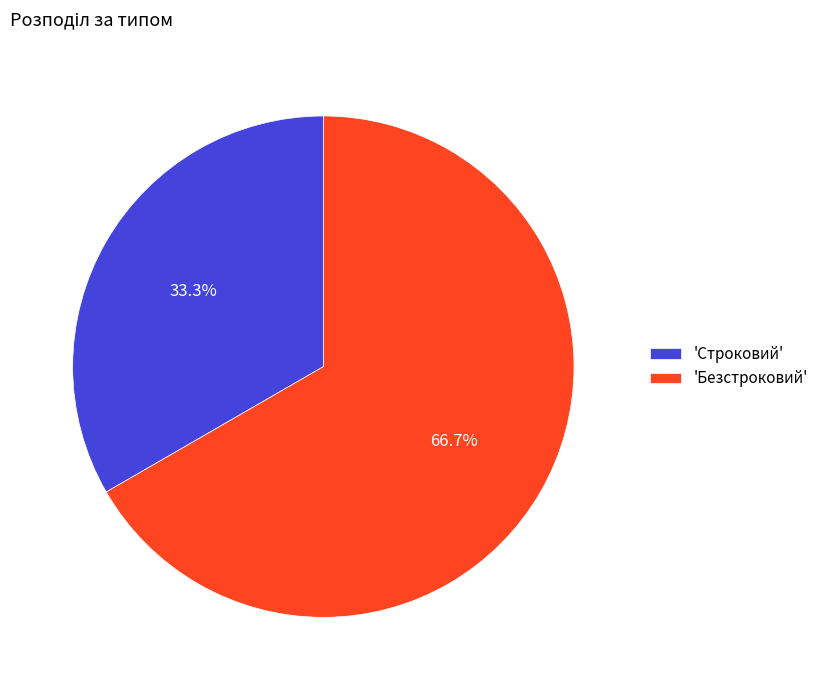

Do 'Строковий' and 'Безстроковий' together represent more than half of the pie?

Yes